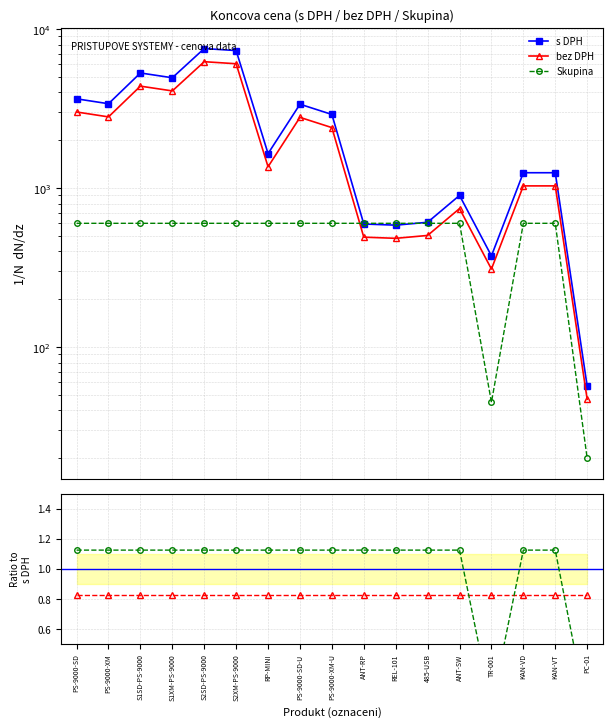

At which label does Skupina / mean first exceed 1?

PS-9000-SD